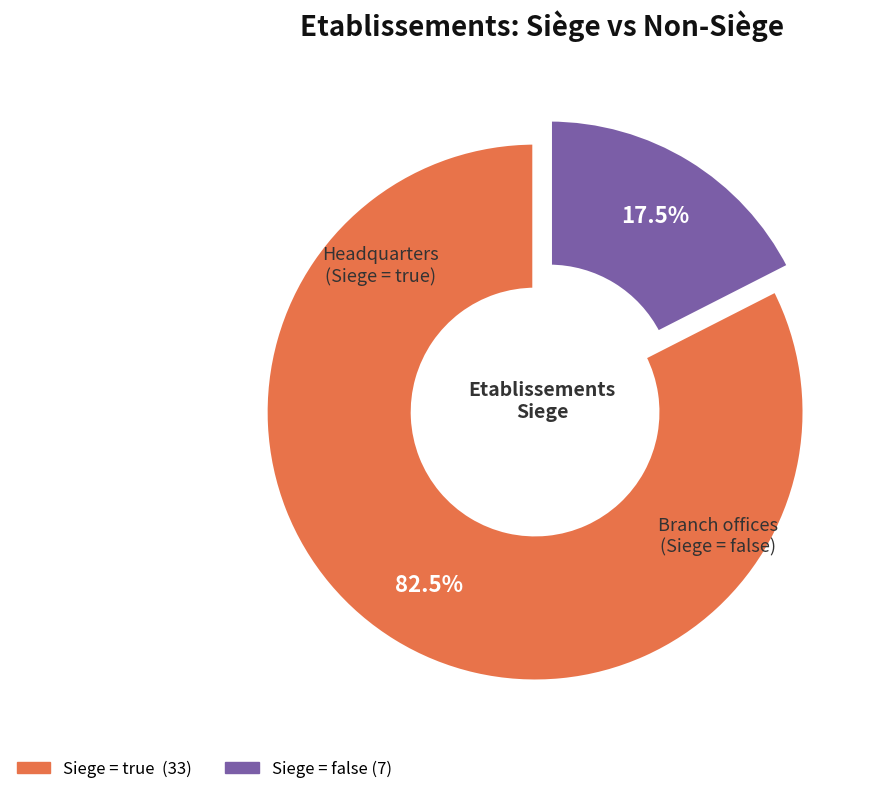

Is there a majority slice in this chart?

Yes